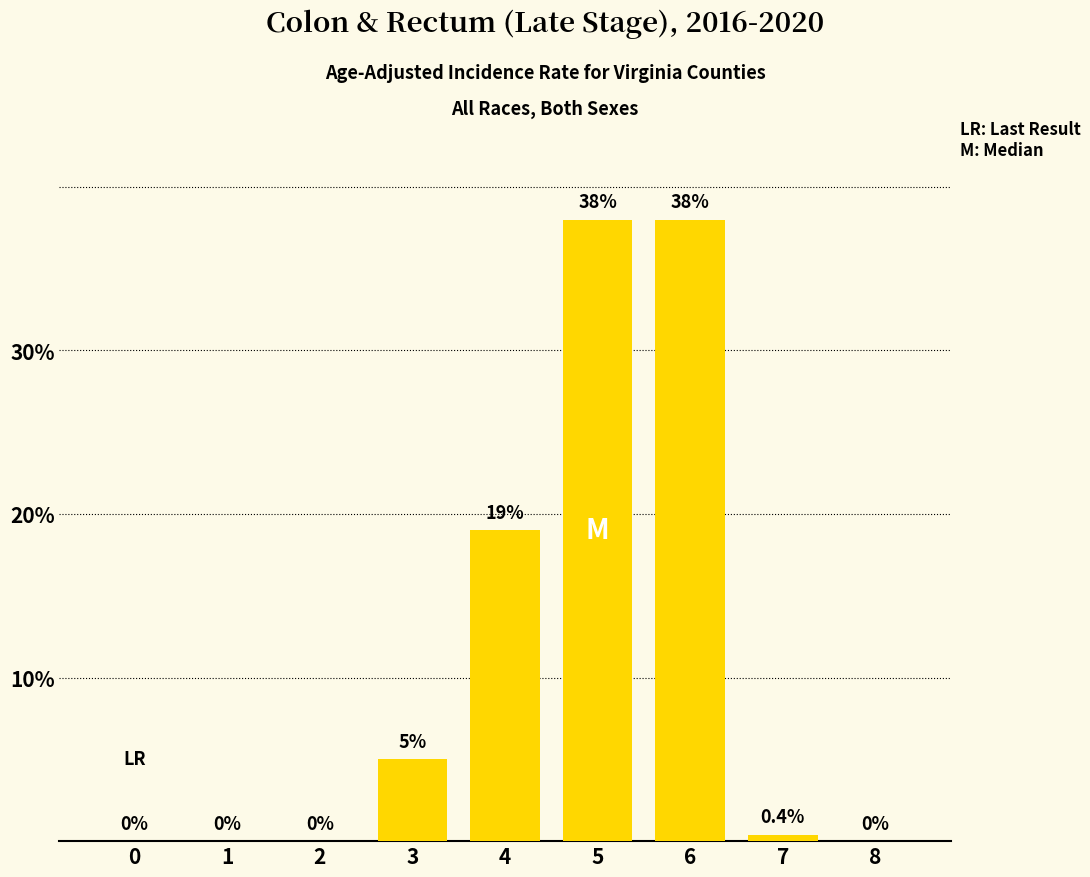

Between 2 and 3, which is larger?

3